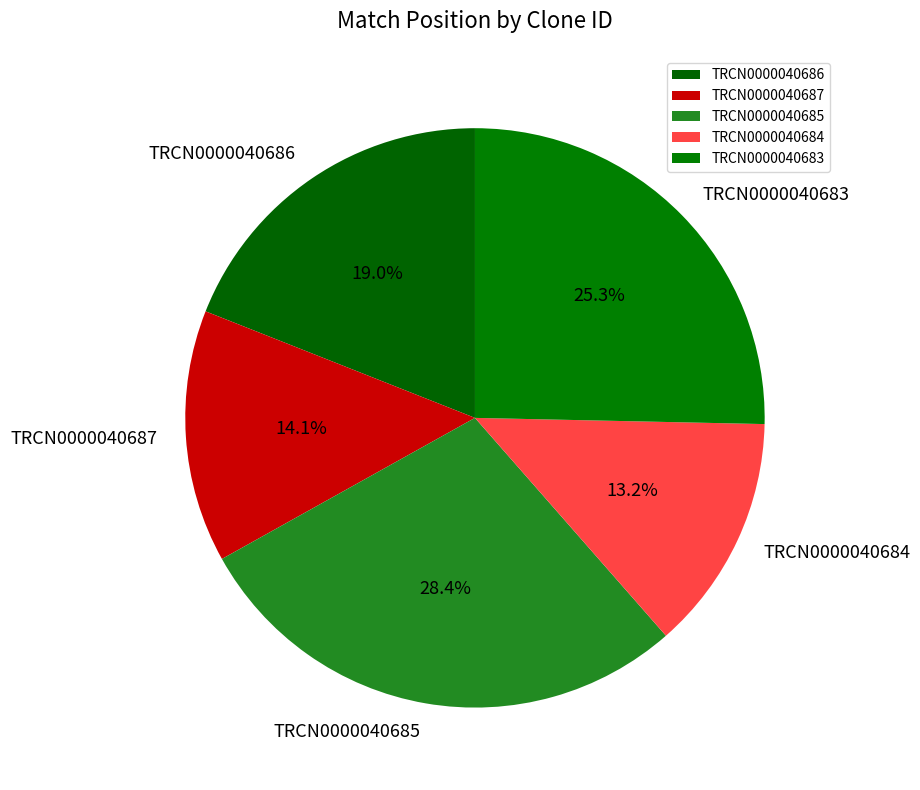

What is the largest slice in the pie chart?

TRCN0000040685